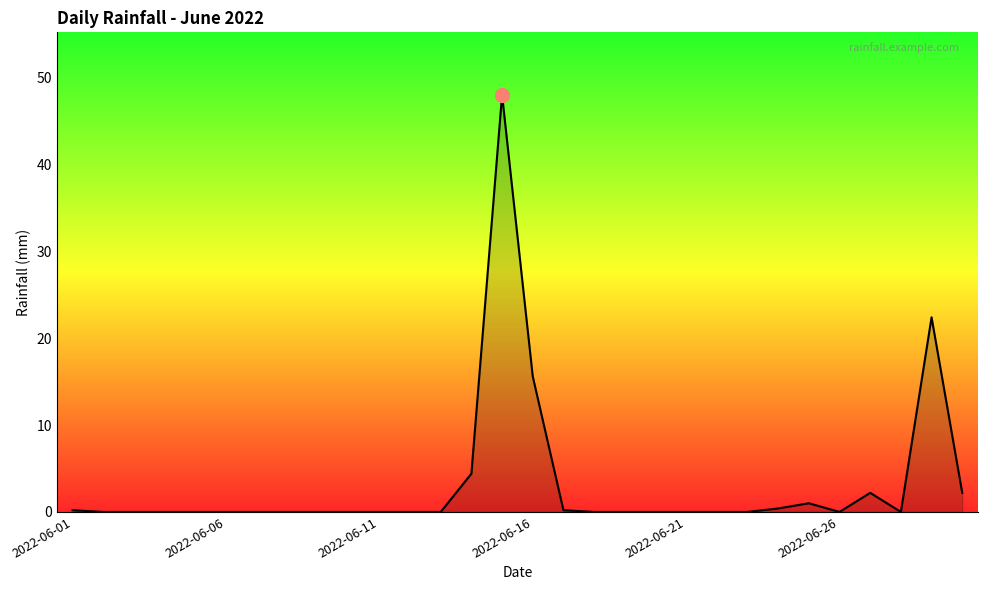

How many lines are shown in the chart?

1